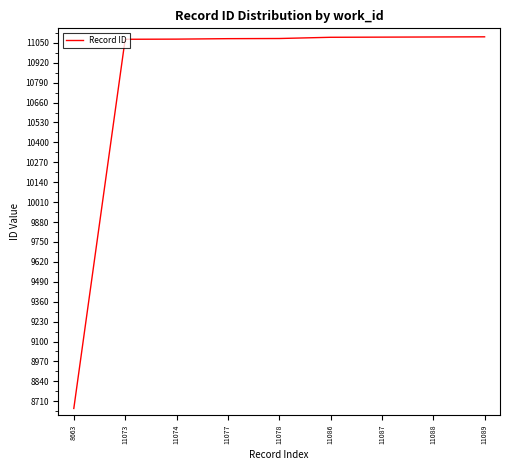

At which label is the value closest to 9876?

11073